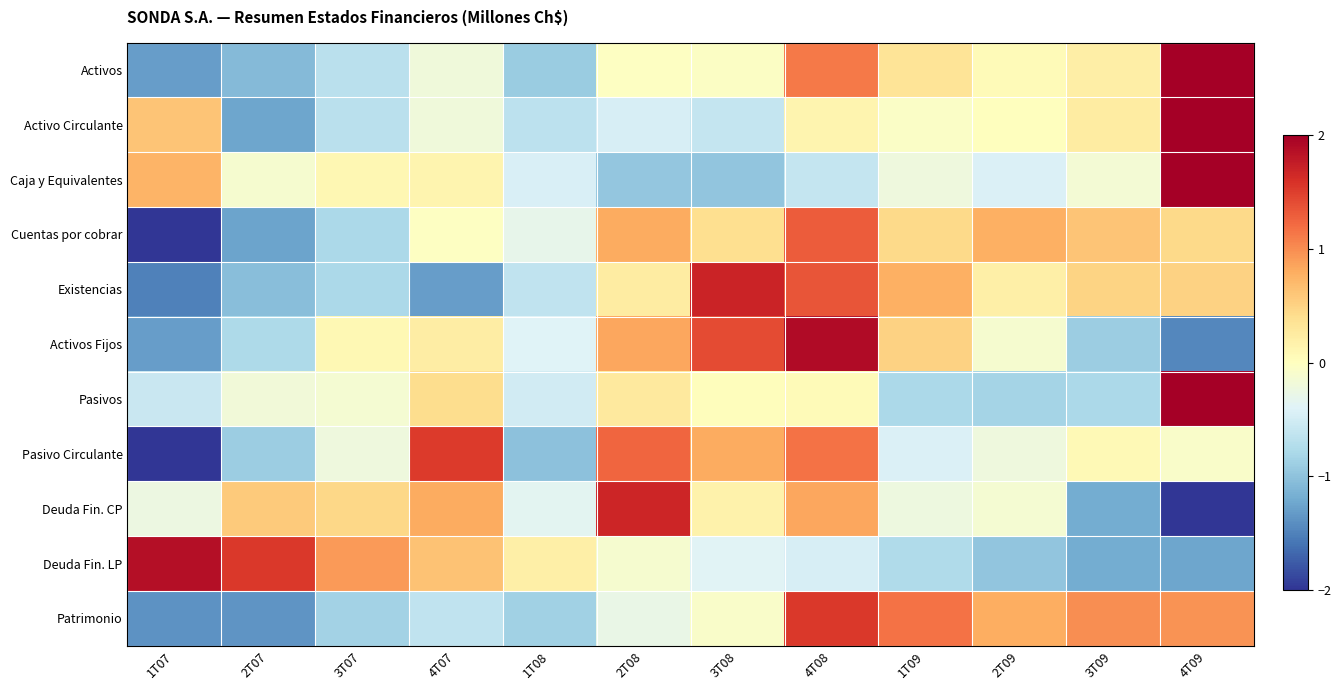

What is the spread (max minus min) of values at 4T09?

5.4